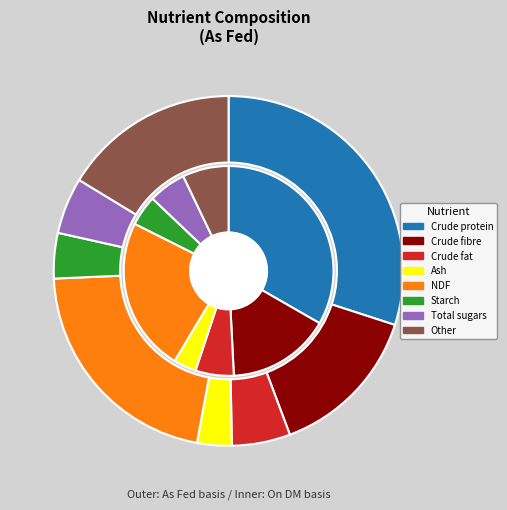

To the nearest percent, what is the difference between the Crude protein and Crude fibre slice percentages?

16%